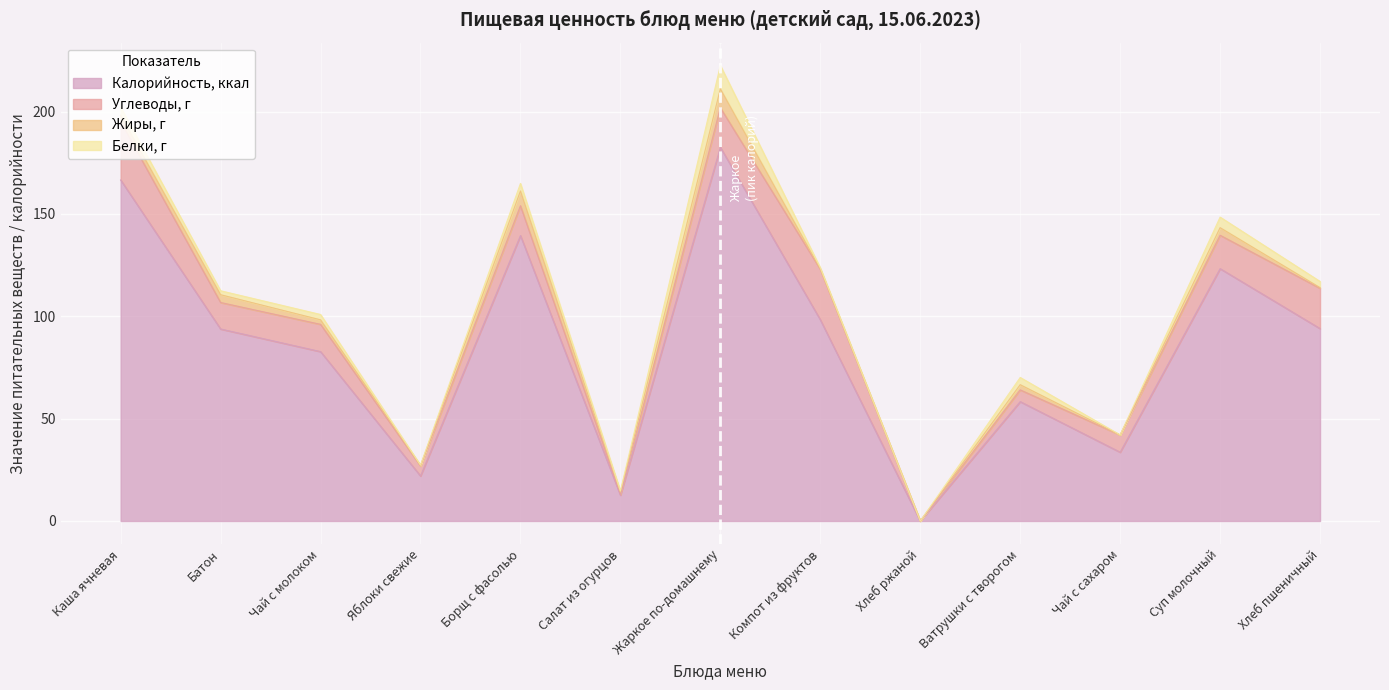

What position from the right is Хлеб ржаной?

5